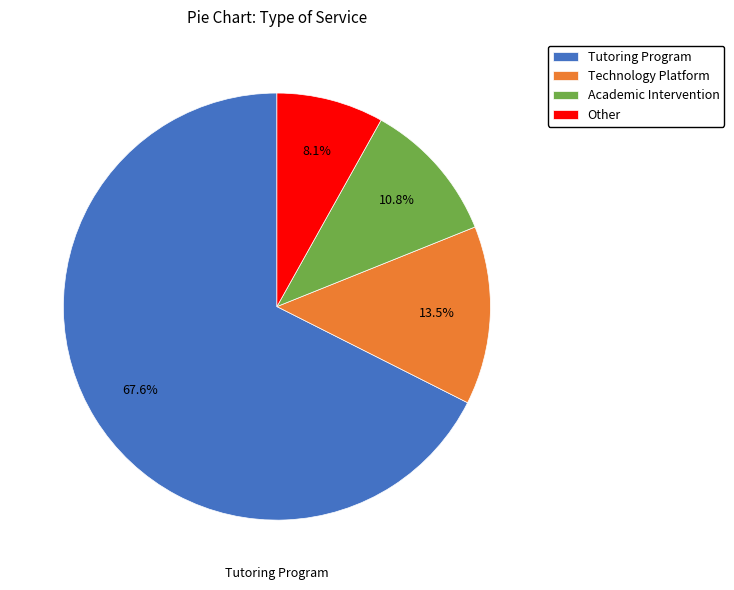

Count the number of slices in the pie.

4